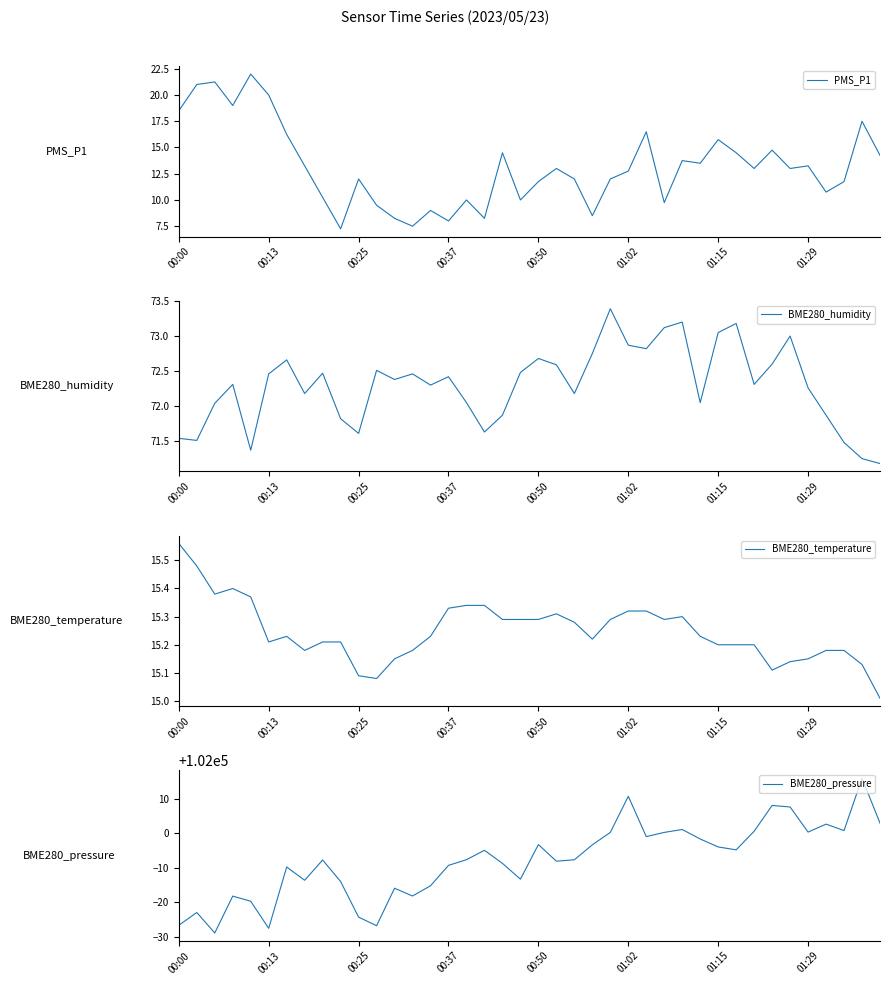

What is the difference between the BME280_temperature values at 11 and 27?

0.2